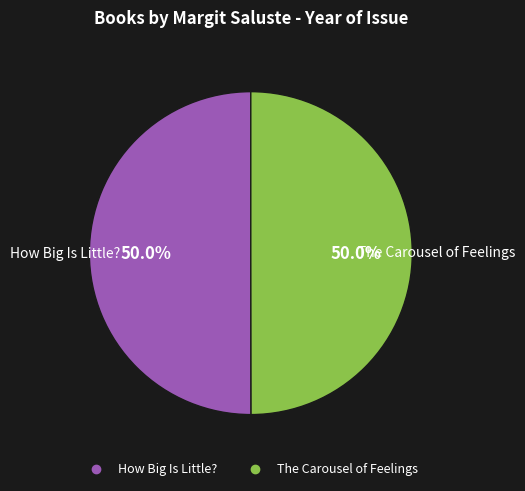

What percentage do The Carousel of Feelings and How Big Is Little? together represent?

100.0%